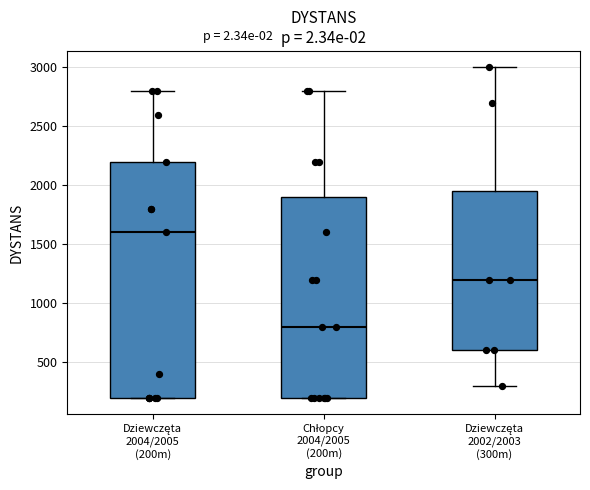

Which box's median line is the highest?

Dziewczęta 2004/2005 (200m)